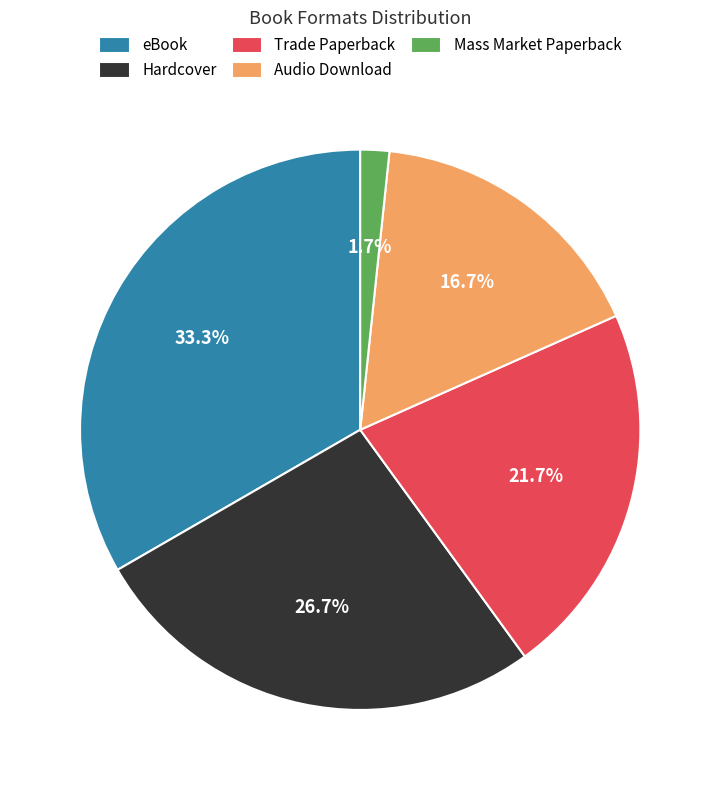

What percentage is the Trade Paperback slice, to the nearest percent?

22%